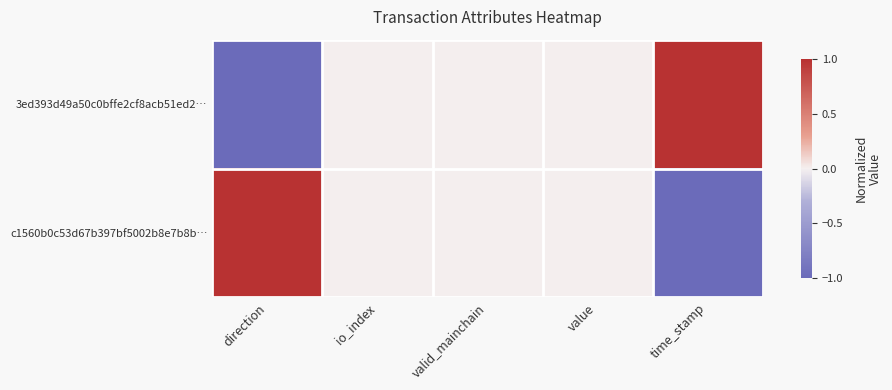

Reading left to right, list all the values displayed in this chart.

3ed393d49a50c0bffe2cf8acb51ed2…: direction=-1	io_index=0	valid_mainchain=0	value=0	time_stamp=1
c1560b0c53d67b397bf5002b8e7b8b…: direction=1	io_index=0	valid_mainchain=0	value=0	time_stamp=-1